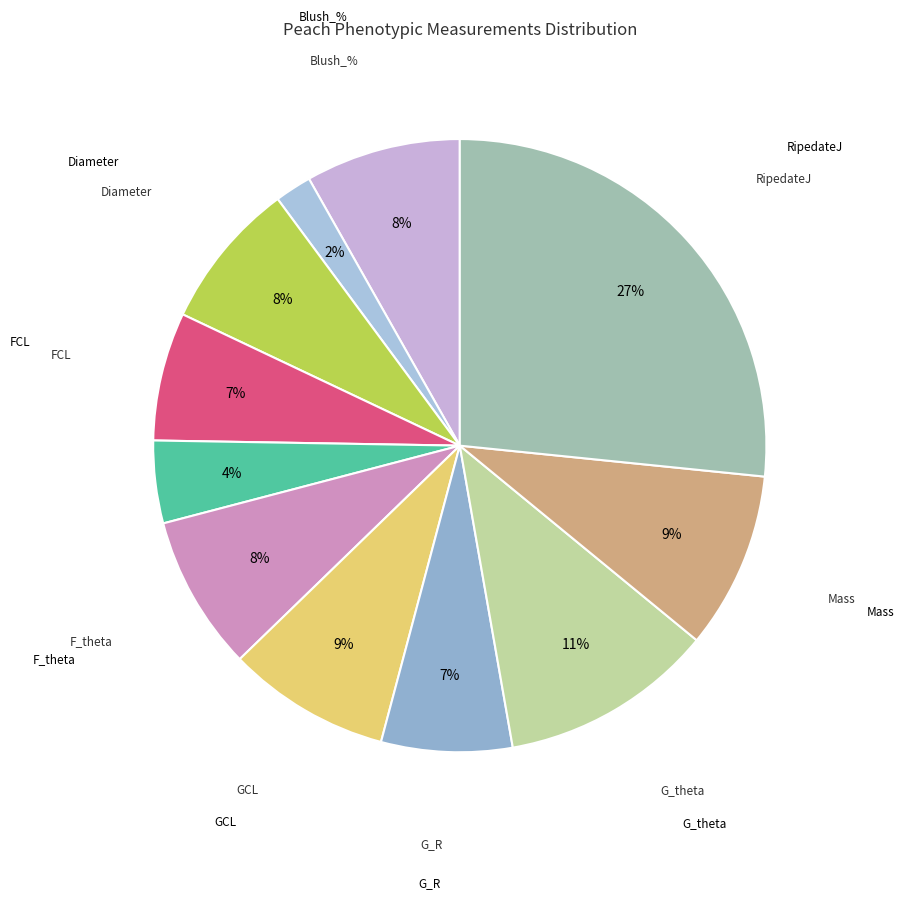

How many segments does this pie chart have?

11